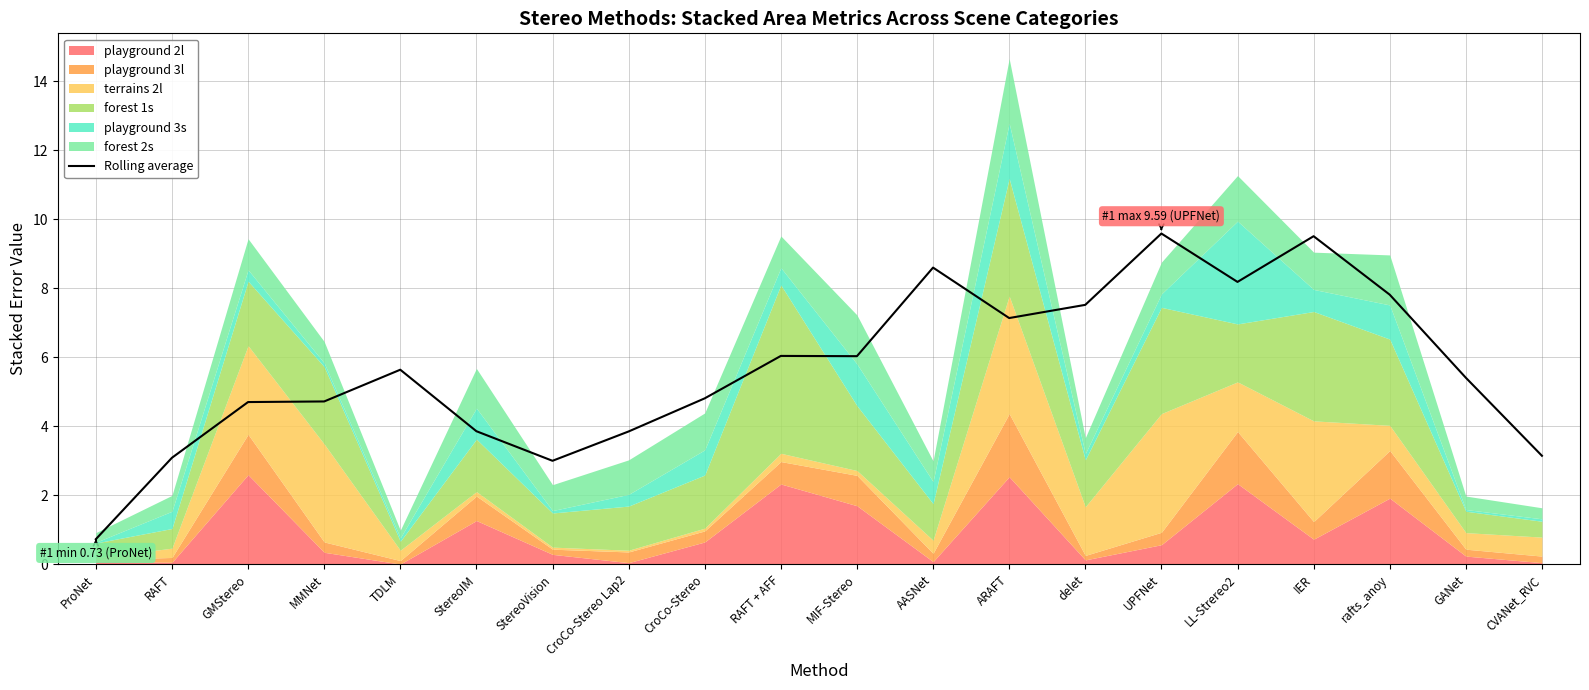

True or false: the data shows 5.4 at GANet.

True